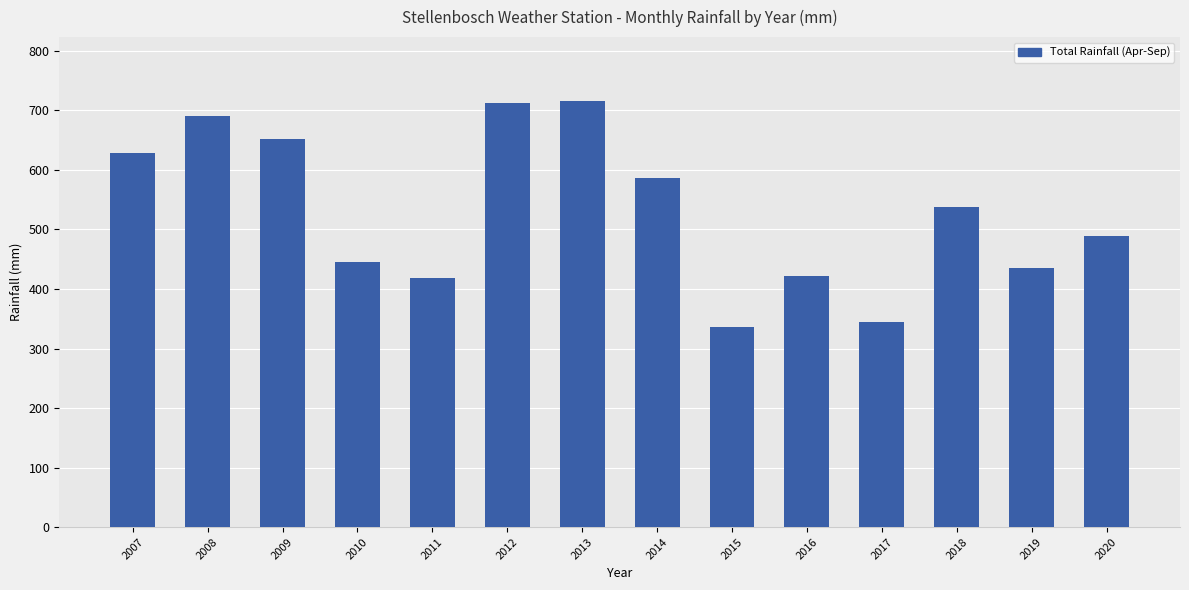

What is the greatest value displayed?

715.7